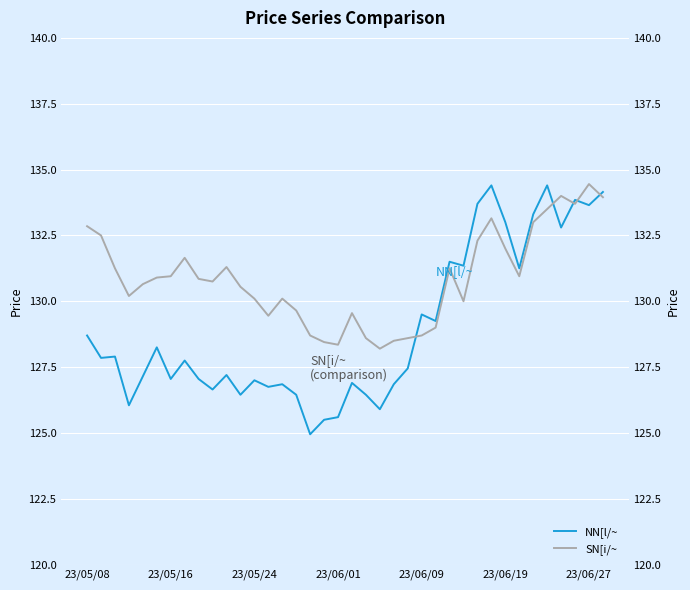

Reading right to left, extract all data points from this chart.

NN[l/~: 134.2	133.7	133.8	132.8	134.4	133.3	131.2	133.0	134.4	133.7	131.3	131.5	129.2	129.5	127.5	126.8	125.9	126.5	126.9	125.6	125.5	125.0	126.5	126.8	126.8	127.0	126.5	127.2	126.7	127.0	127.8	127.0	128.2	127.2	126.0	127.9	127.8	128.7
SN[i/~: 133.9	134.4	133.7	134.0	133.5	133.0	130.9	132.0	133.2	132.3	130.0	131.2	129.0	128.7	128.6	128.5	128.2	128.6	129.6	128.3	128.4	128.7	129.7	130.1	129.4	130.1	130.6	131.3	130.8	130.8	131.7	130.9	130.9	130.7	130.2	131.2	132.5	132.8